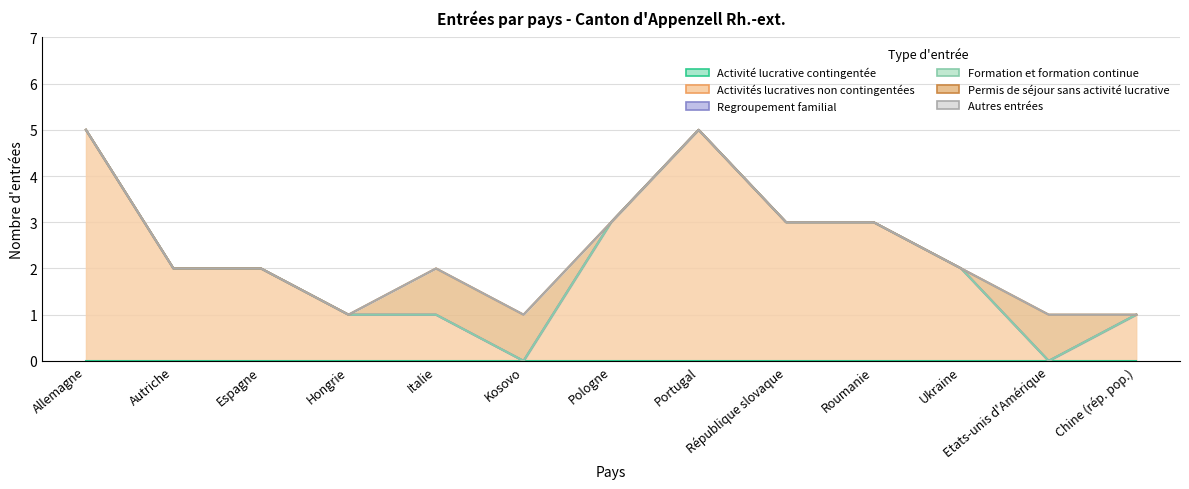

Reading right to left, what are all the values shown in this chart?

Activité lucrative contingentée: 0	0	0	0	0	0	0	0	0	0	0	0	0
Activités lucratives non contingentées: 1	0	2	3	3	5	3	0	1	1	2	2	5
Regroupement familial: 0	0	0	0	0	0	0	0	0	0	0	0	0
Formation et formation continue: 0	0	0	0	0	0	0	0	0	0	0	0	0
Permis de séjour sans activité lucrative: 0	1	0	0	0	0	0	1	1	0	0	0	0
Autres entrées: 0	0	0	0	0	0	0	0	0	0	0	0	0